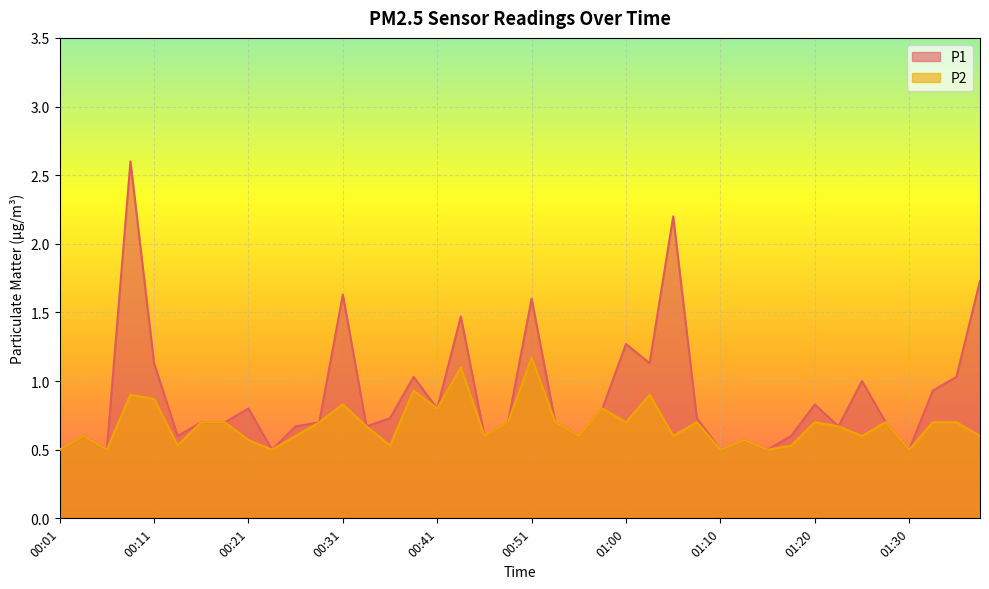

True or false: P1 and P2 cross at least once.

False